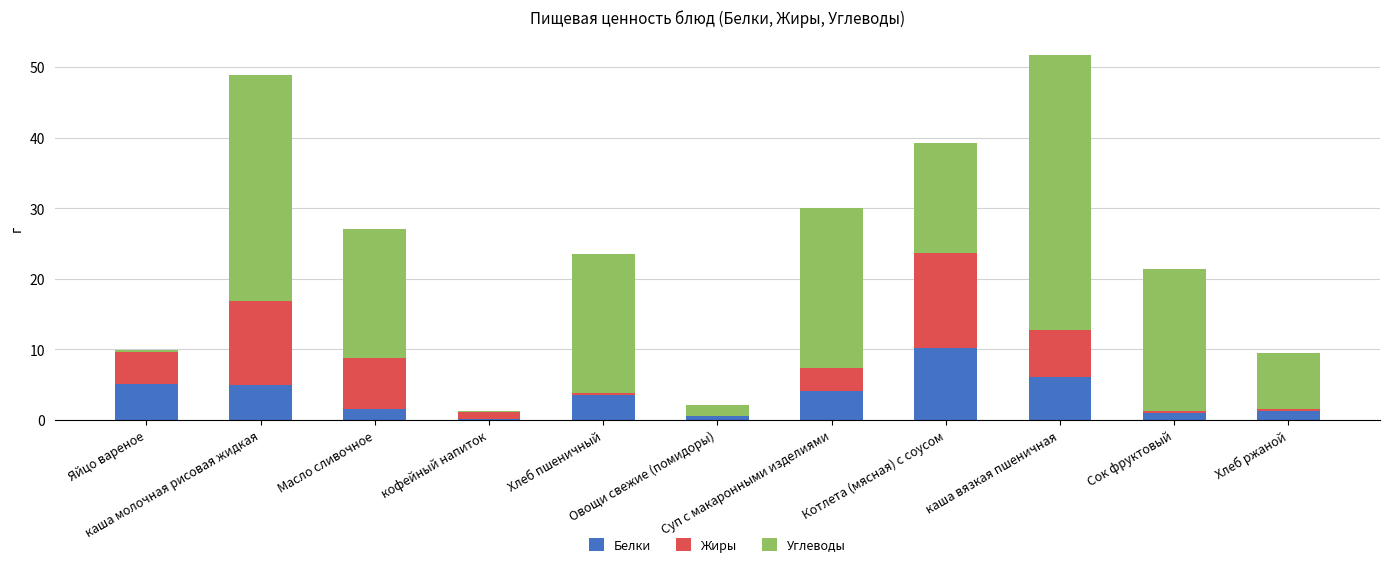

What is the highest value of the Белки series?

10.2